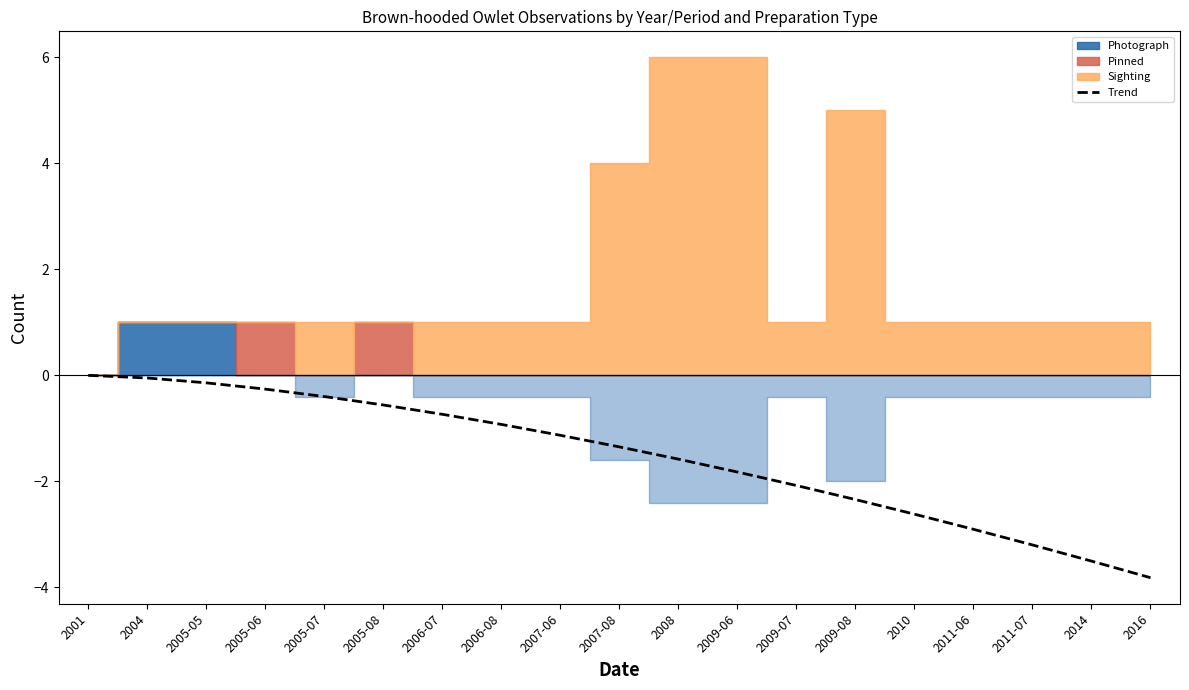

What is the label of the 15th point from the left?

2010